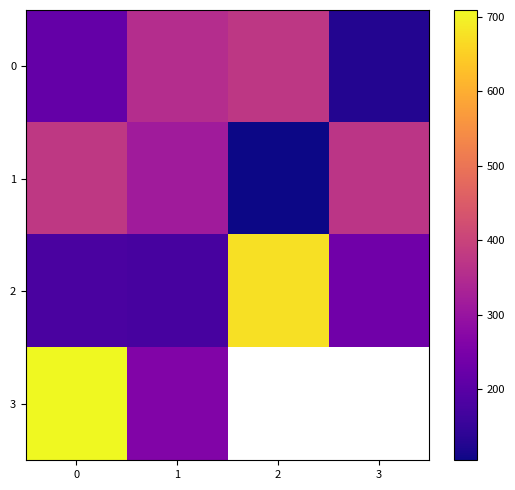

At which label does 2 first exceed 237?

2